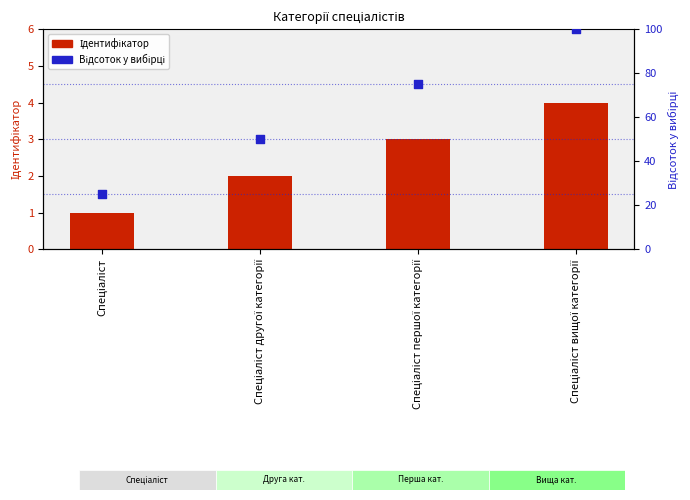

Which series has the largest total across all categories?

Відсоток у вибірці